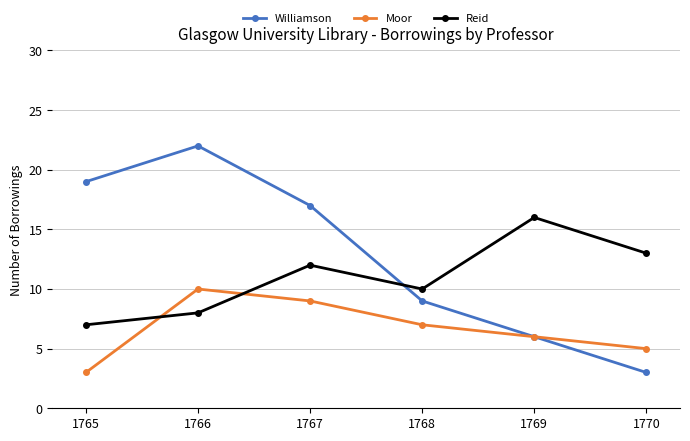

Where do Williamson and Reid first cross each other?

1767 and 1768